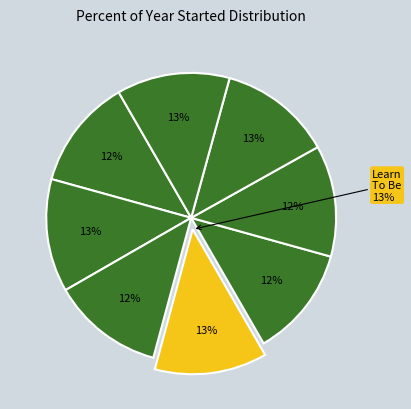

To the nearest percent, what is the combined percentage of Ignite! Reading and Tutor Partnerships Incorporated?

25%